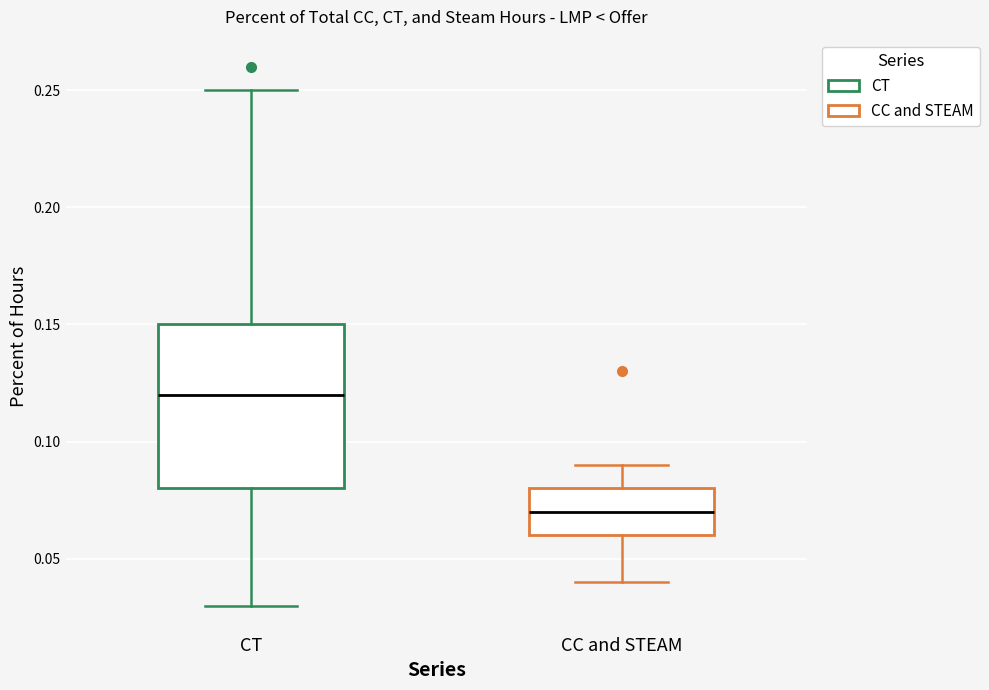

Where does the upper whisker of the box for CT end on the y-axis? The values are not printed on the chart, so give them approximately, as read against the axis.

0.25